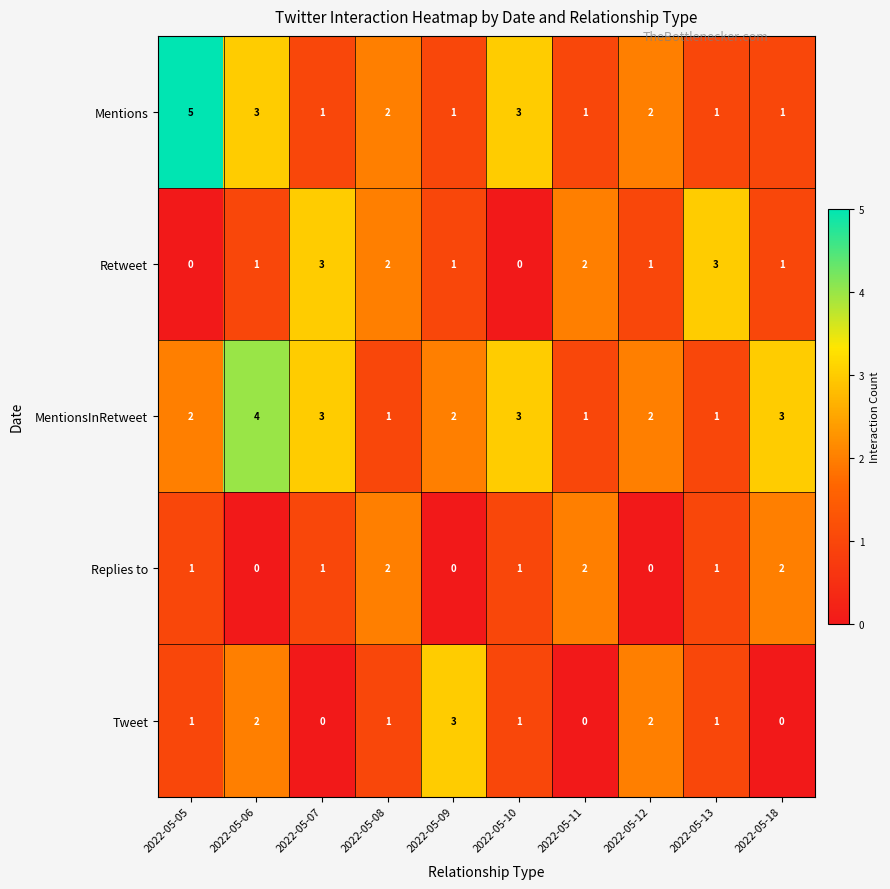

Which category has the highest value in the MentionsInRetweet series?

2022-05-06